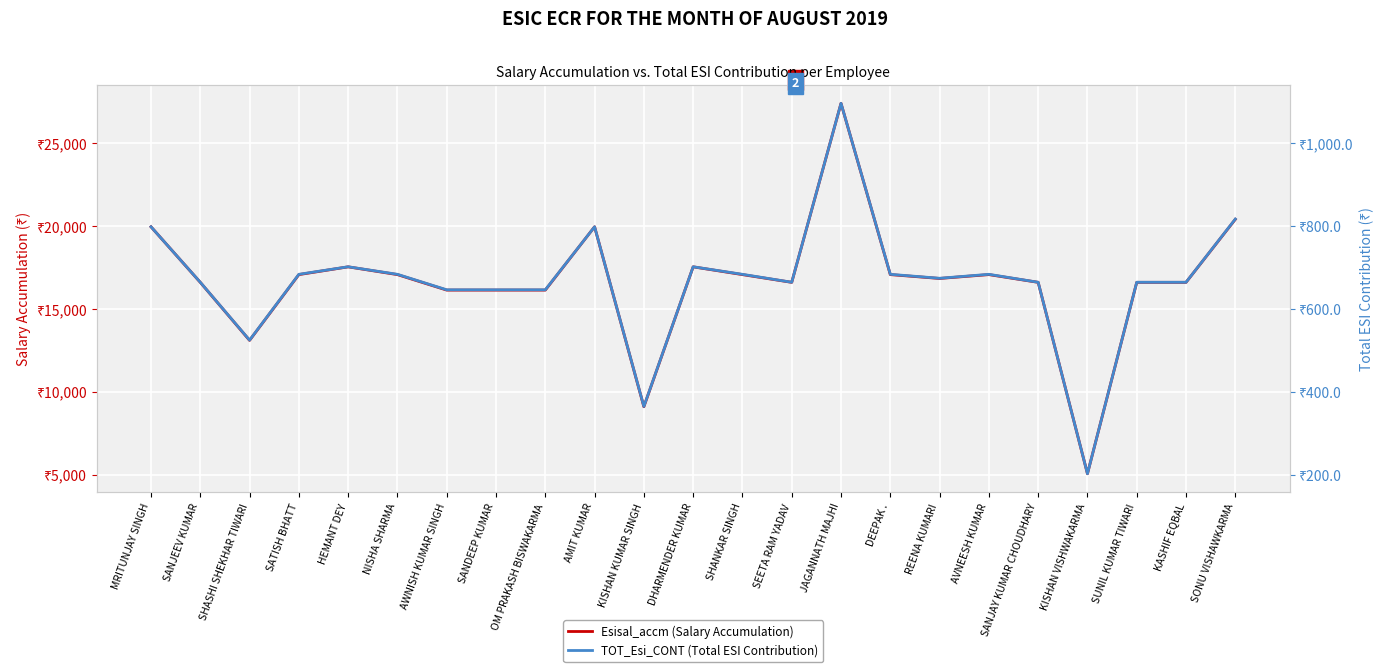

Reading right to left, list all the values displayed in this chart.

Esisal_accm (Salary Accumulation): SONU VISHAWKARMA=20405.0	KASHIF EQBAL=16602.0	SUNIL KUMAR TIWARI=16602.0	KISHAN VISHWAKARMA=5053.0	SANJAY KUMAR CHOUDHARY=16602.0	AVNEESH KUMAR=17069.0	REENA KUMARI=16836.0	DEEPAK .=17069.0	JAGANNATH MAJHI=27405.0	SEETA RAM YADAV=16602.0	SHANKAR SINGH=17069.0	DHARMENDER KUMAR=17537.0	KISHAN KUMAR SINGH=9096.0	AMIT KUMAR=19954.0	OM PRAKASH BISWAKARMA=16134.0	SANDEEP KUMAR=16134.0	AWNISH KUMAR SINGH=16134.0	NISHA SHARMA=17069.0	HEMANT DEY=17537.0	SATISH BHATT=17069.0	SHASHI SHEKHAR TIWARI=13101.0	SANJEEV KUMAR=16602.0	MRITUNJAY SINGH=19954.0
TOT_Esi_CONT (Total ESI Contribution): SONU VISHAWKARMA=817.2	KASHIF EQBAL=664.6	SUNIL KUMAR TIWARI=664.6	KISHAN VISHWAKARMA=202.2	SANJAY KUMAR CHOUDHARY=664.6	AVNEESH KUMAR=683.7	REENA KUMARI=674.2	DEEPAK .=683.7	JAGANNATH MAJHI=1096.7	SEETA RAM YADAV=664.6	SHANKAR SINGH=683.7	DHARMENDER KUMAR=702.0	KISHAN KUMAR SINGH=364.6	AMIT KUMAR=798.5	OM PRAKASH BISWAKARMA=646.4	SANDEEP KUMAR=646.4	AWNISH KUMAR SINGH=646.4	NISHA SHARMA=683.7	HEMANT DEY=702.0	SATISH BHATT=683.7	SHASHI SHEKHAR TIWARI=524.8	SANJEEV KUMAR=664.6	MRITUNJAY SINGH=798.5